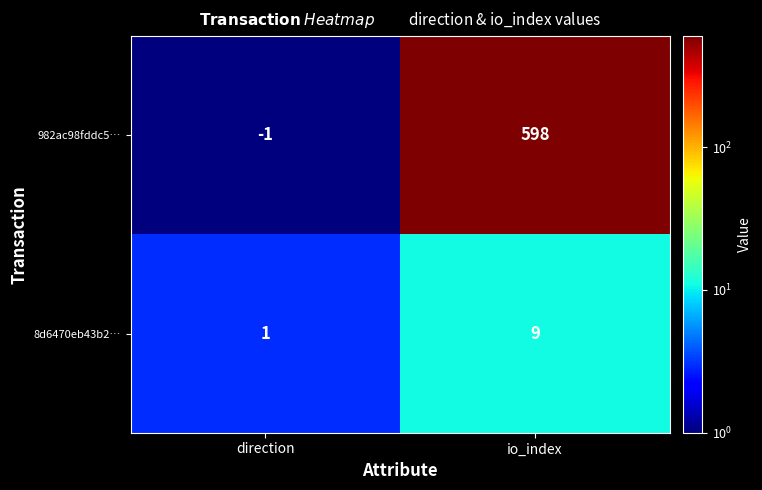

What is the difference between the maximum and minimum values in the 982ac98fddc5… series?

599